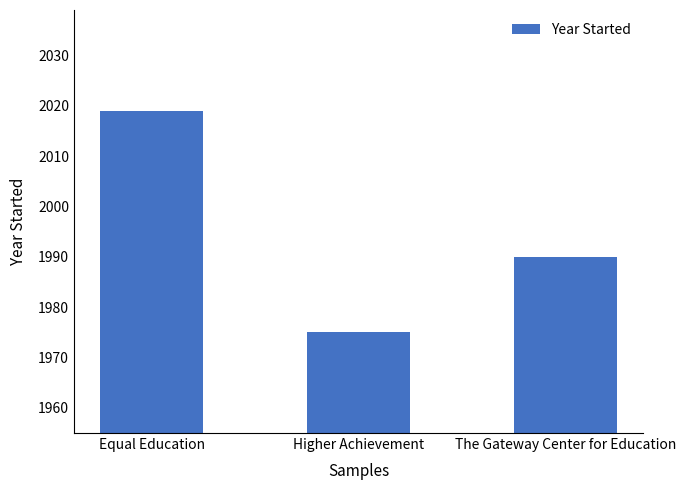

What is the difference between the maximum and minimum values?

44